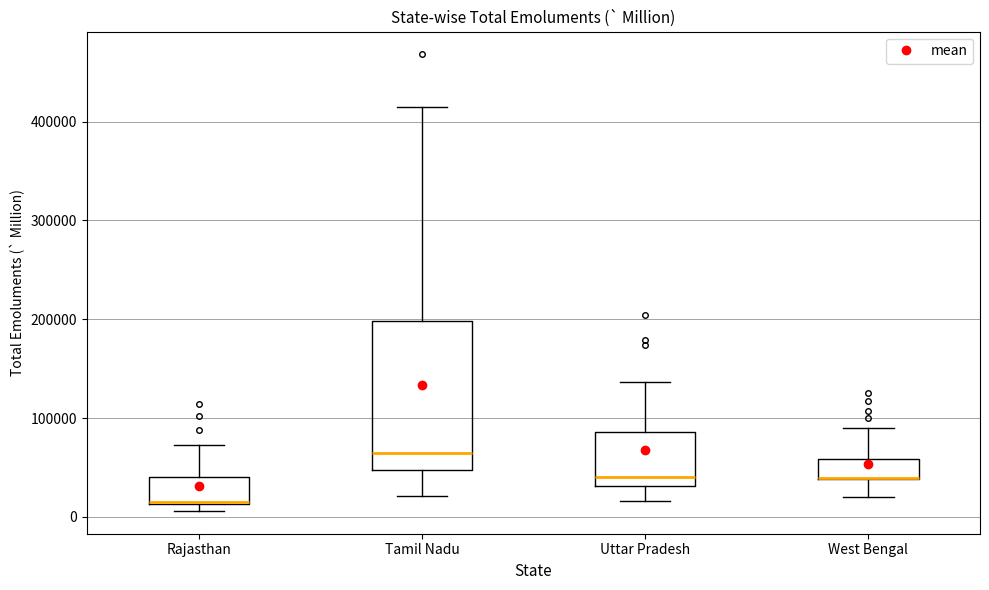

Where is the lower edge of the box for West Bengal on the y-axis? The values are not printed on the chart, so give them approximately, as read against the axis.

40000